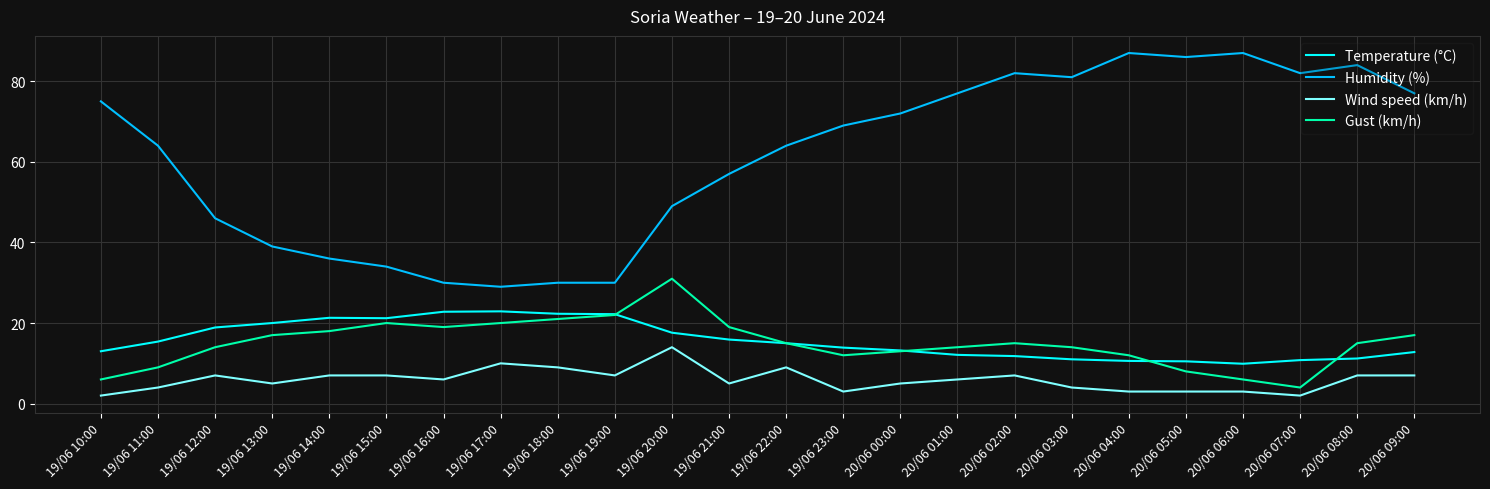

What is the difference between the highest and lowest values at 20/06 09:00?

70.0